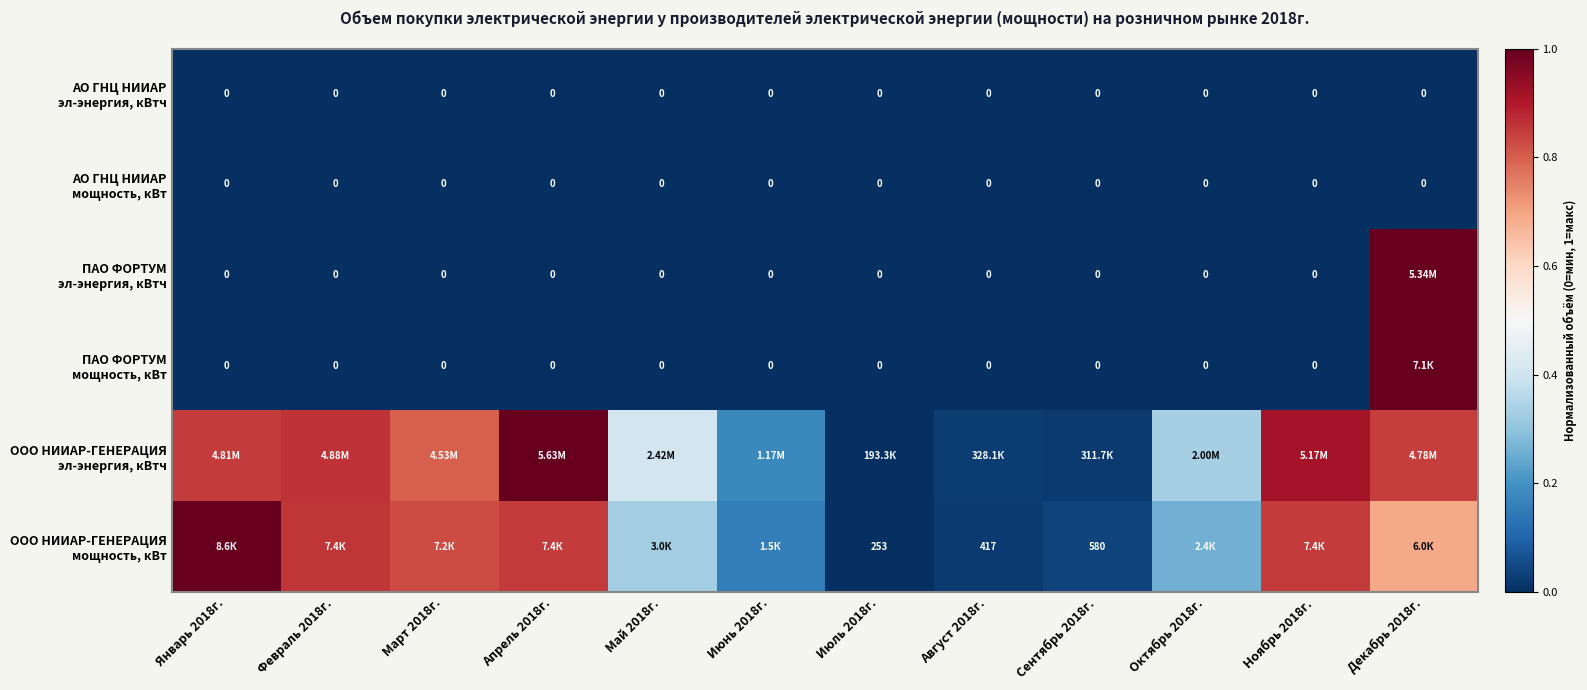

Which series has the largest total across all categories?

ООО НИИАР-ГЕНЕРАЦИЯ эл-энергия, кВтч